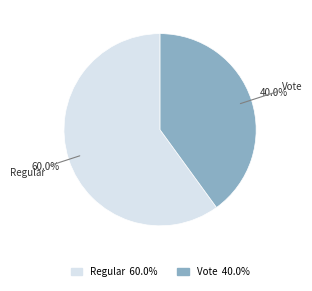

To the nearest percent, what portion does Regular represent?

60%